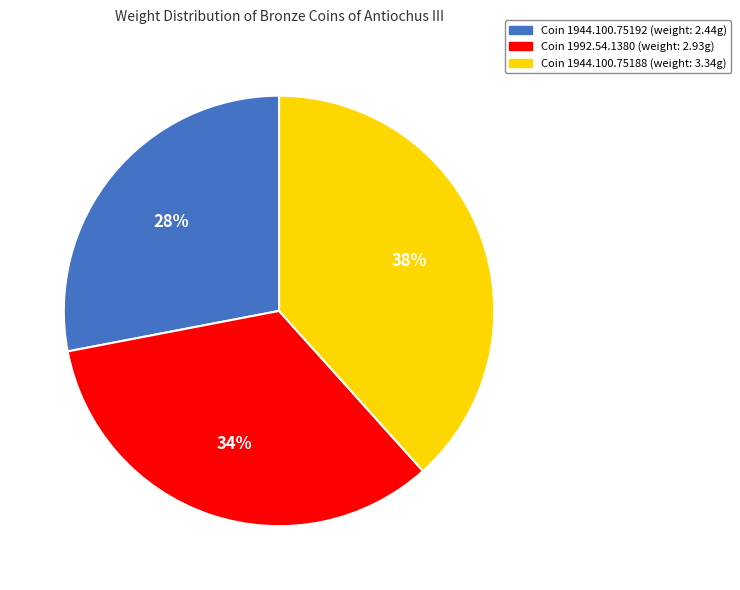

To the nearest percent, what is the average slice percentage?

33%